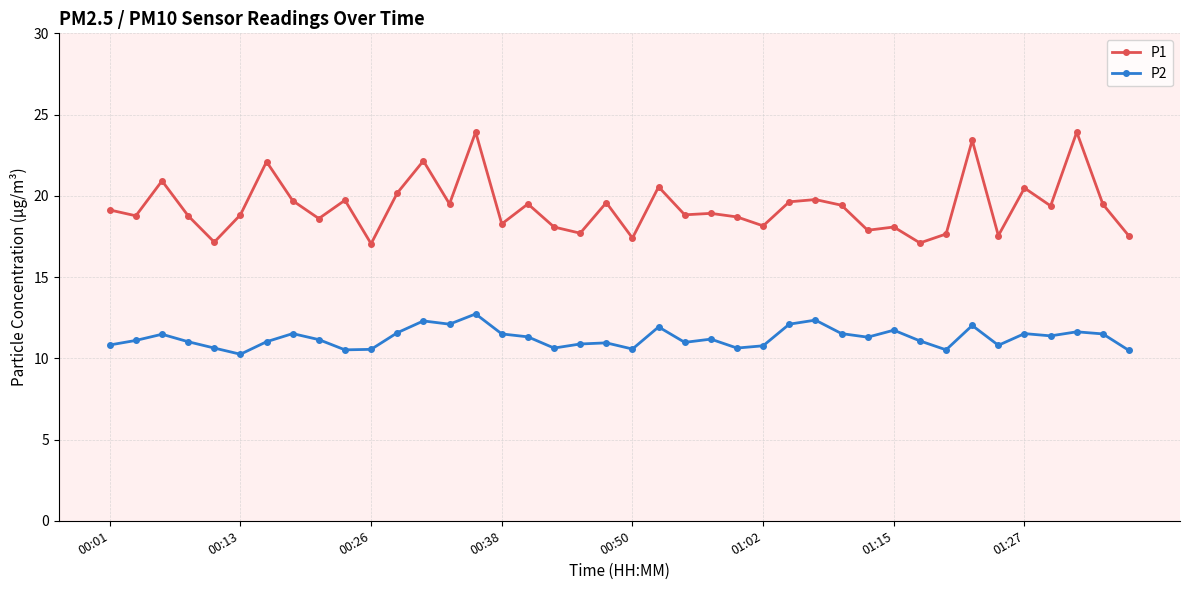

Which series has the largest total across all categories?

P1